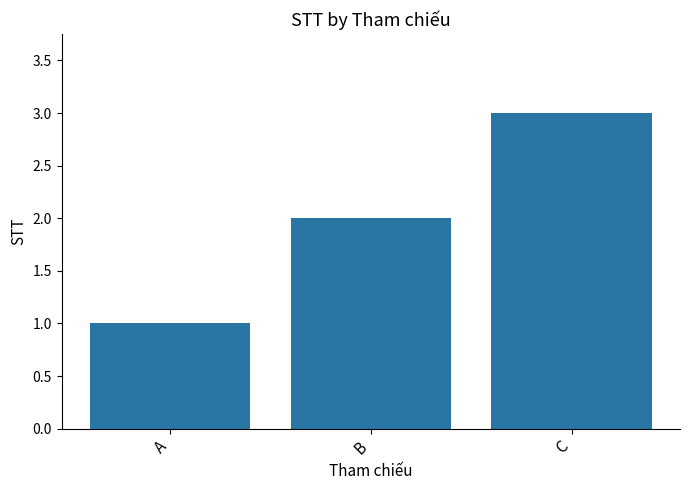

At which category does the chart reach its minimum across all series?

A